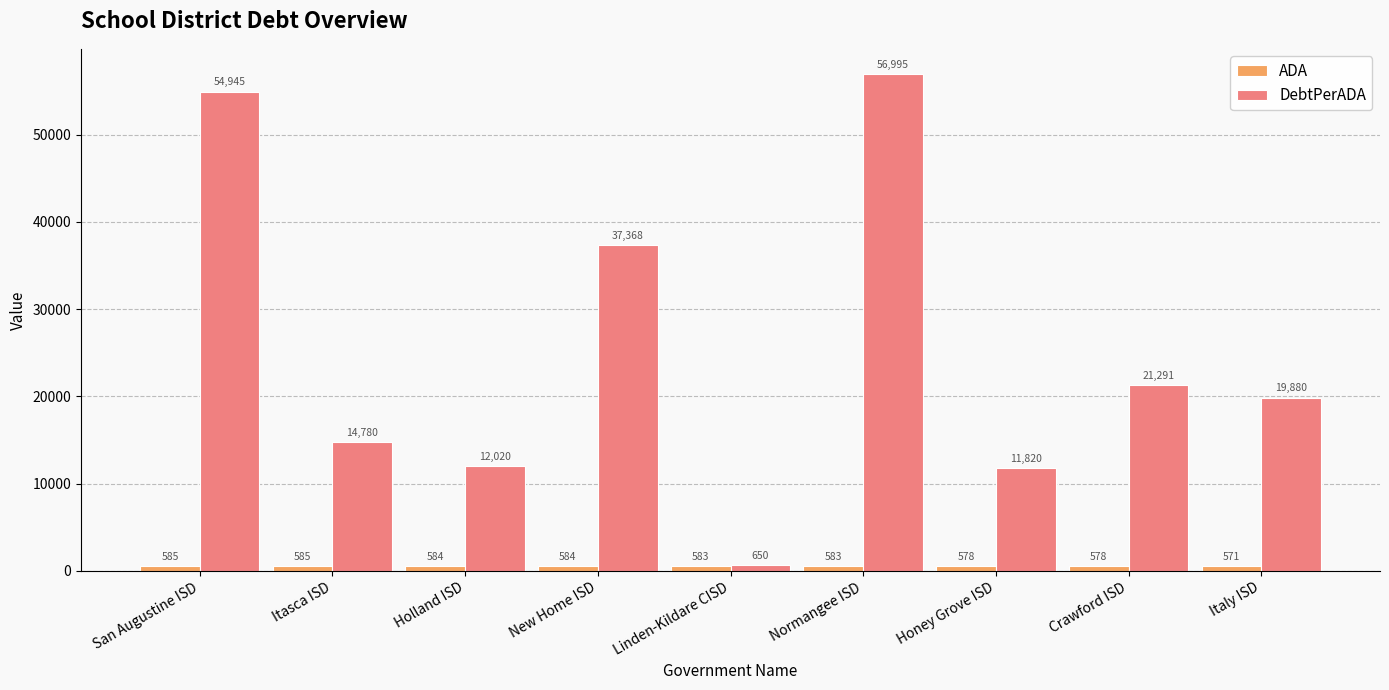

How many bars are there in each group?

2